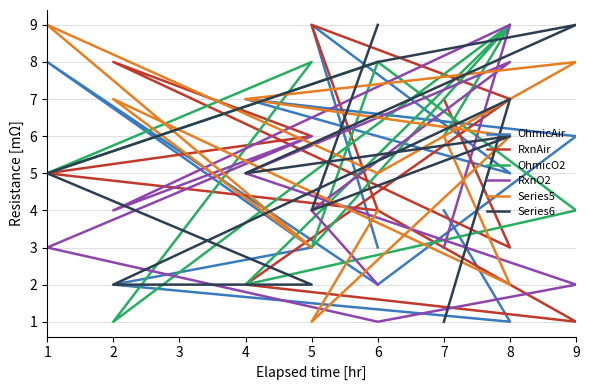

What is the greatest value displayed?

9